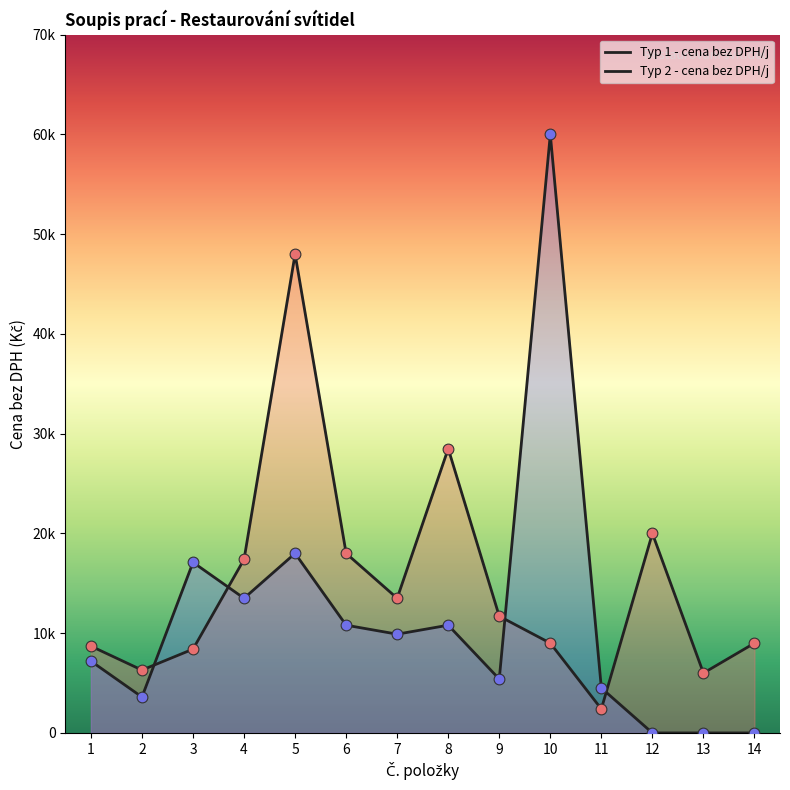

Which series has the largest total across all categories?

Typ 1 - cena bez DPH/j